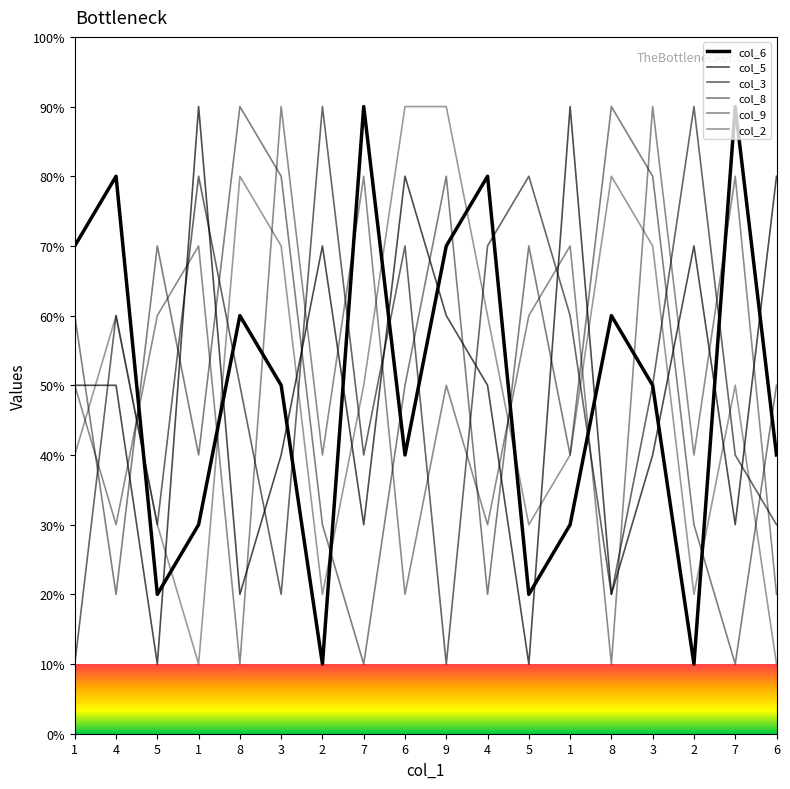

At which category is the sum across all series the highest?

3